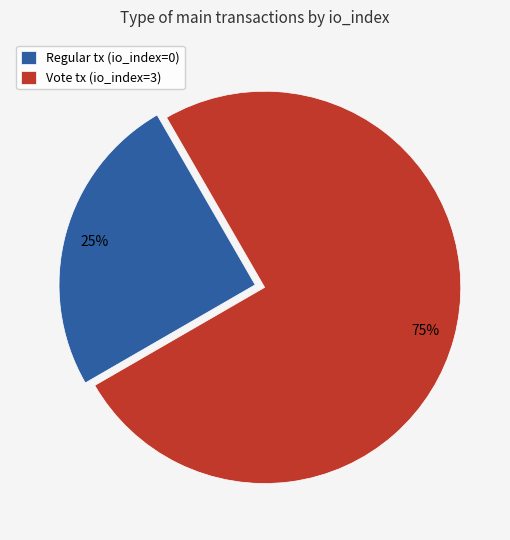

How many segments does this pie chart have?

2